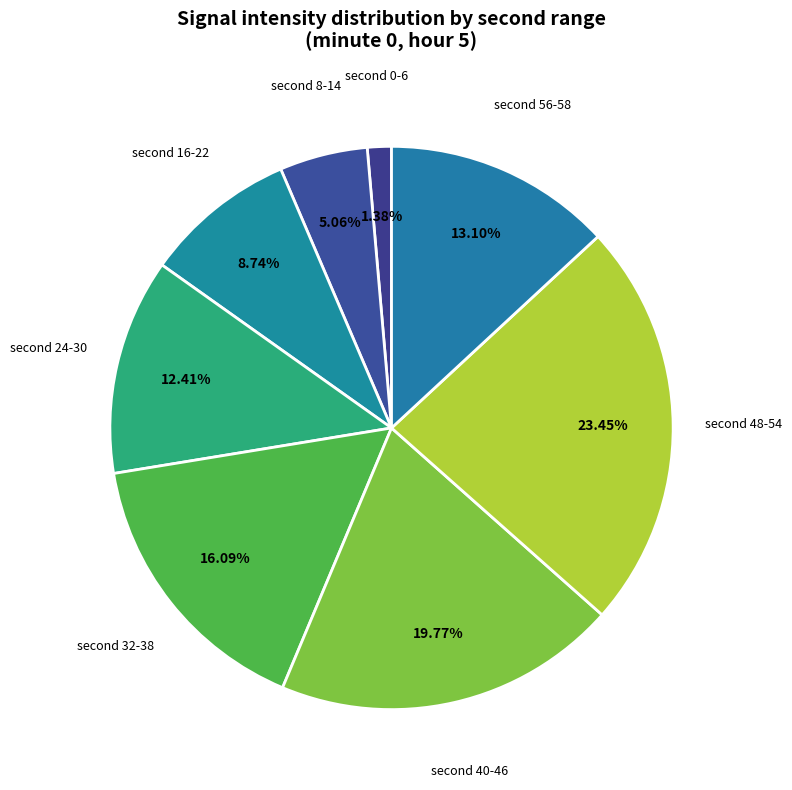

Count the number of slices in the pie.

8